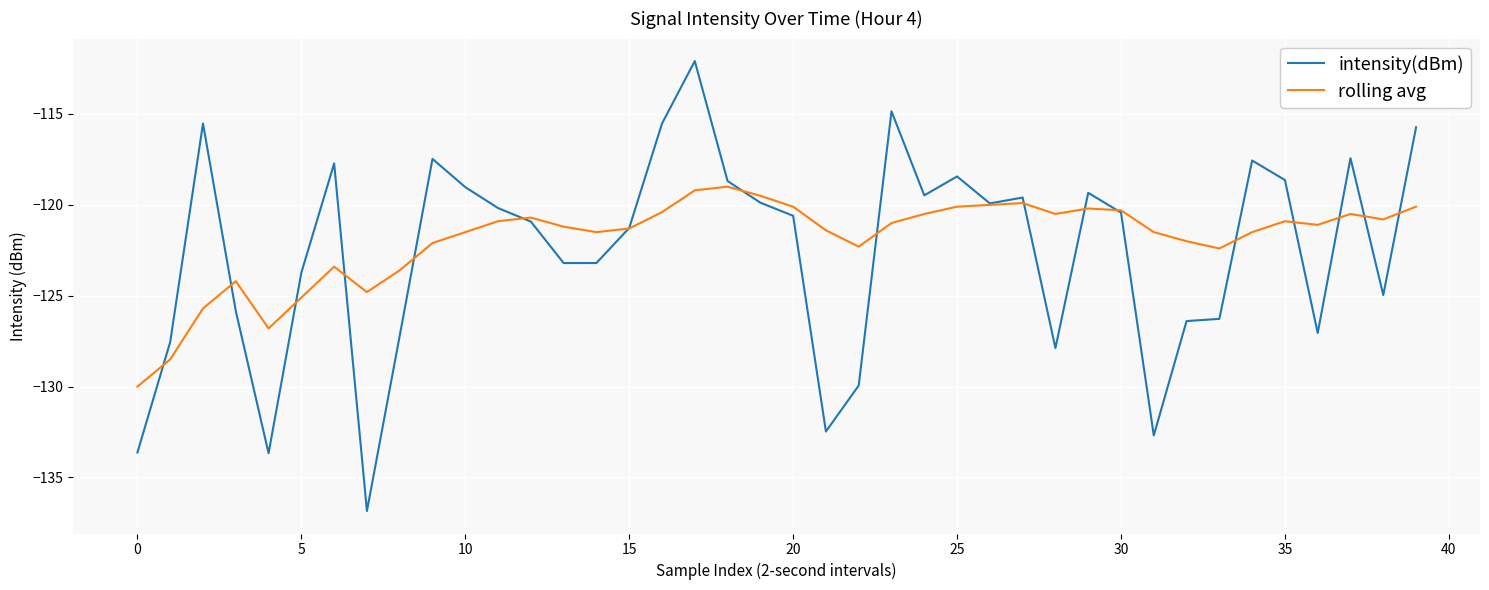

What is the difference between the second highest and minimum values in the rolling avg series?

10.8